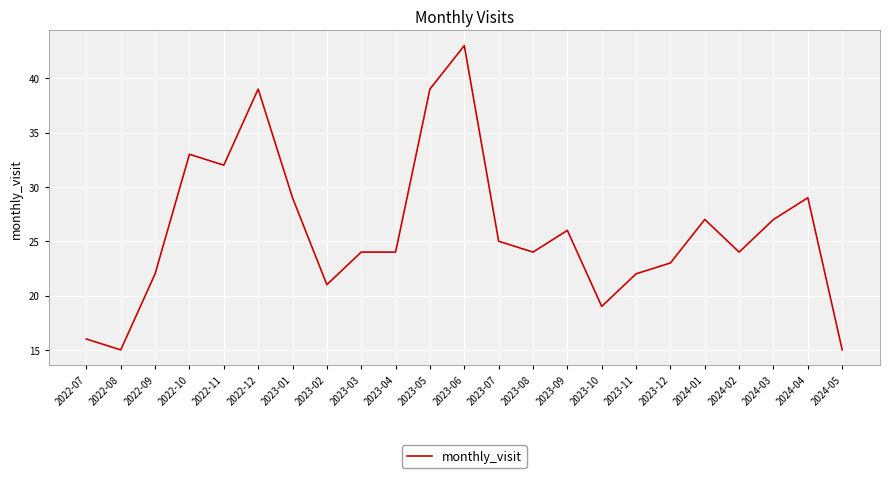

What is the ratio of the value at 2023-09 to the value at 2023-11?

1.2